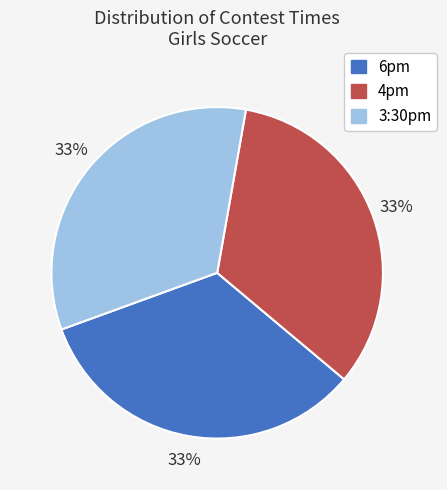

Is the sum of 6pm and 3:30pm greater than half?

Yes